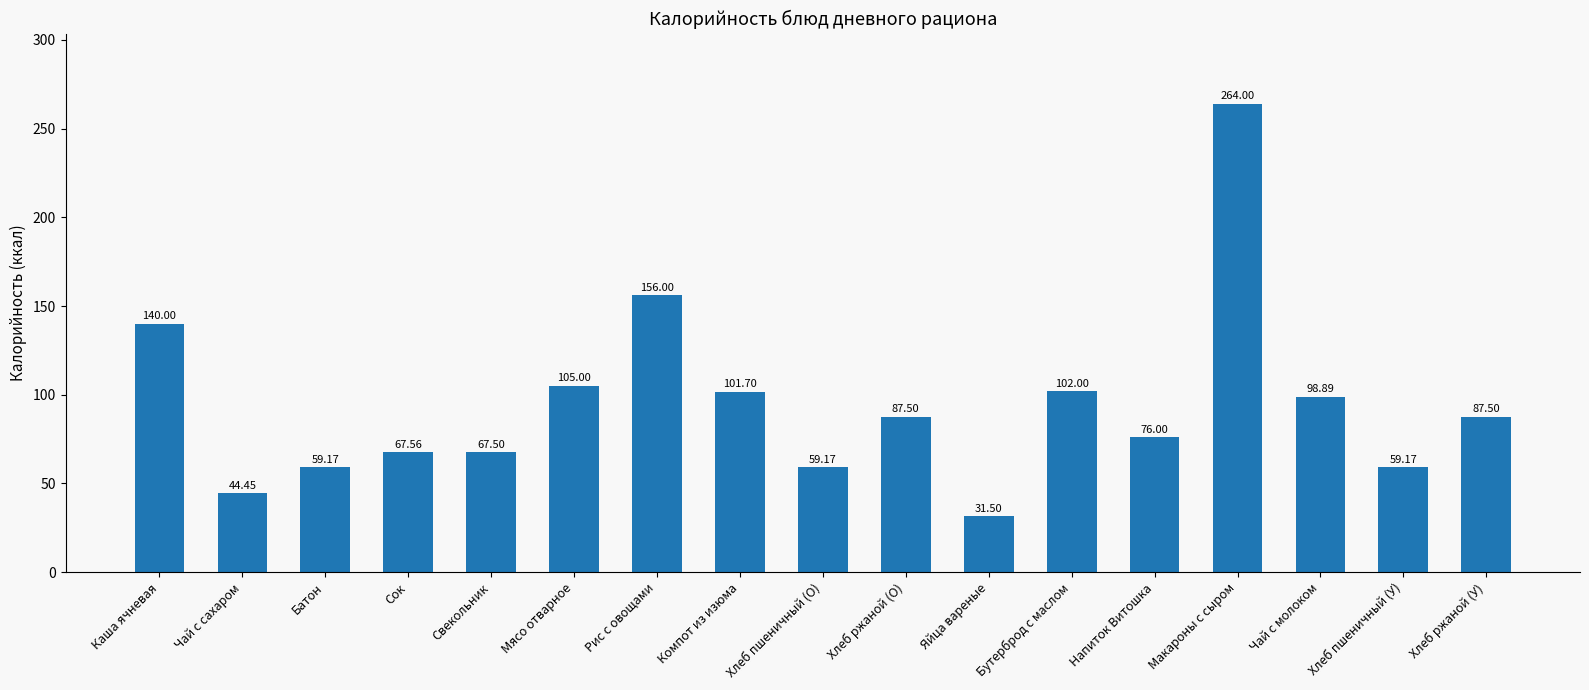

How many bars are there in total?

17